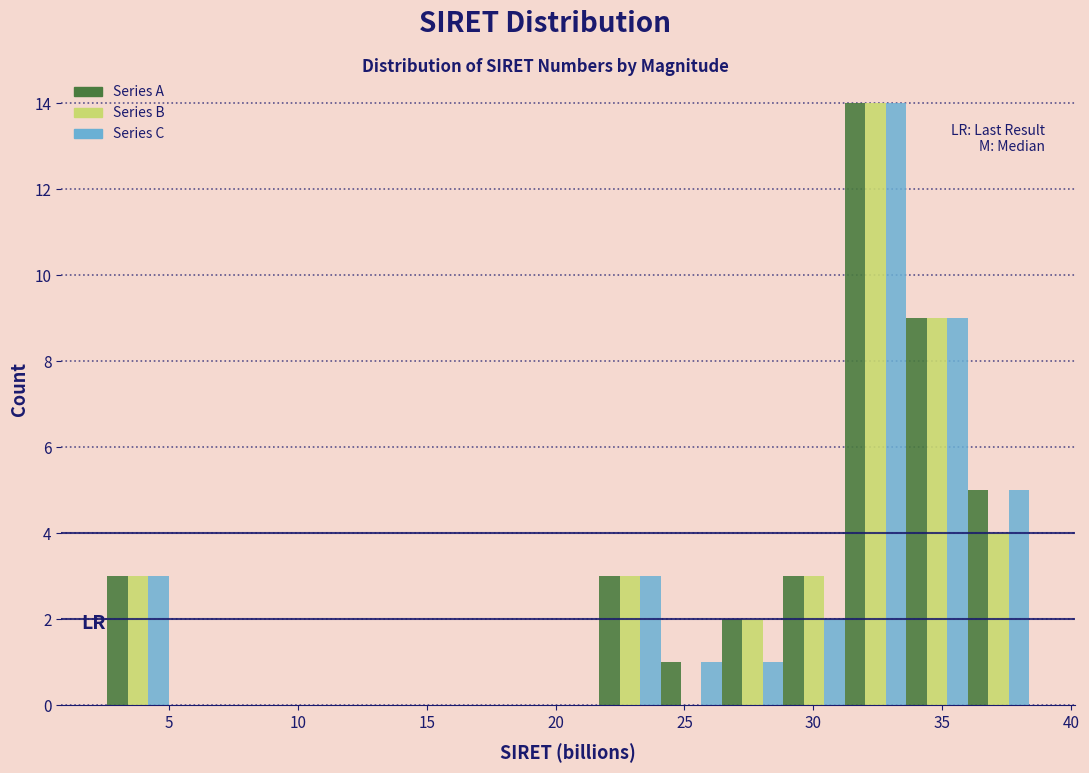

In the Series C series, which range on the x-axis has the tallest bar?

31.0 to 33.5